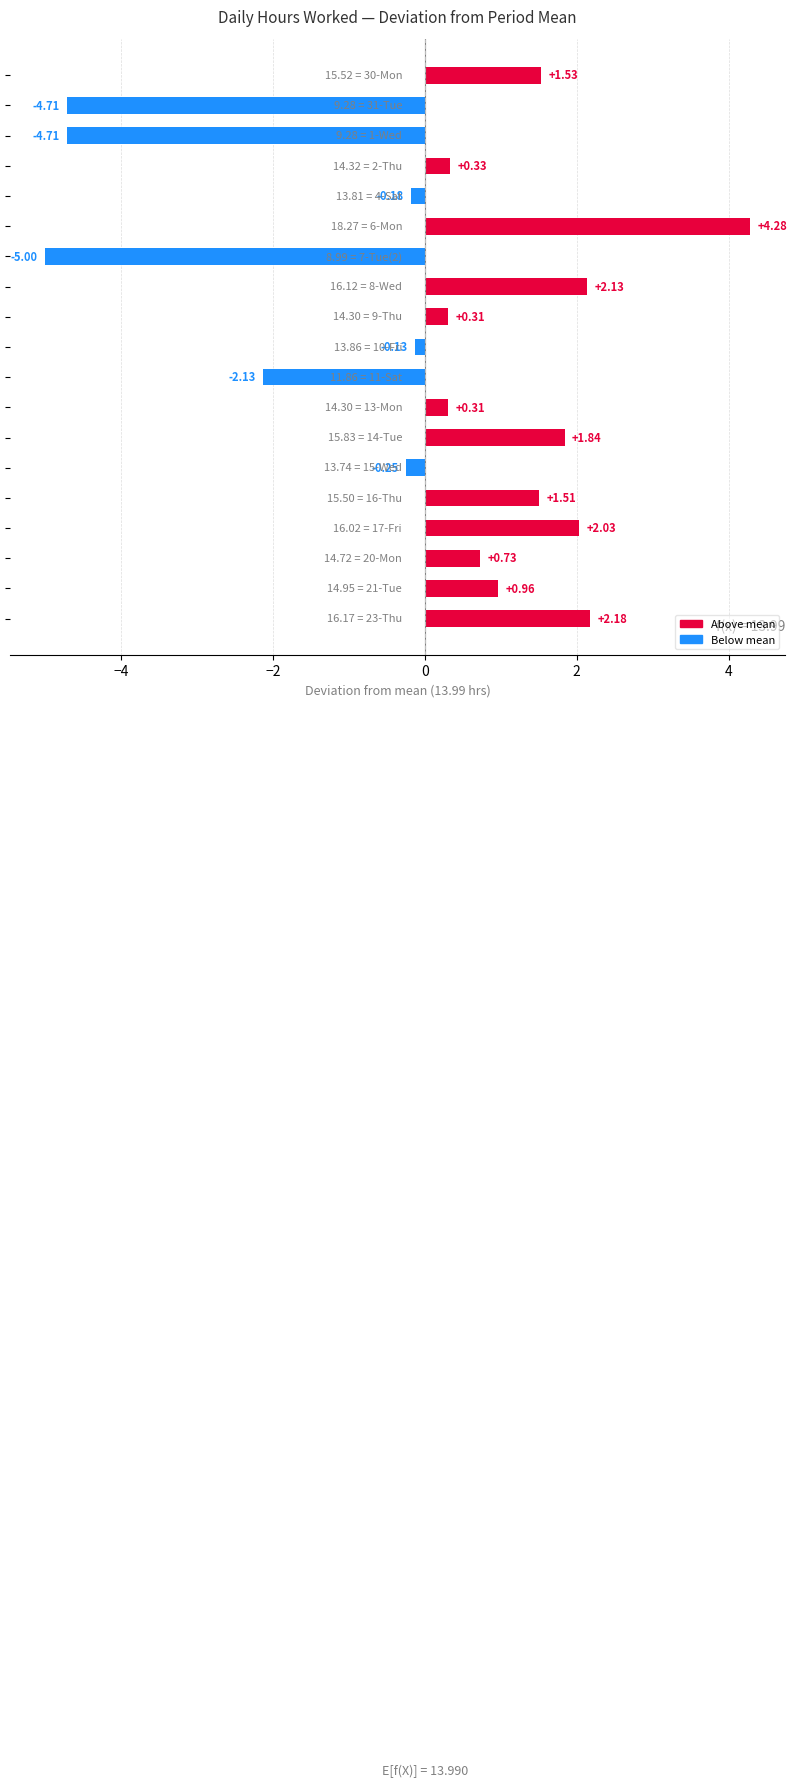

Count the number of categories in the chart.

19